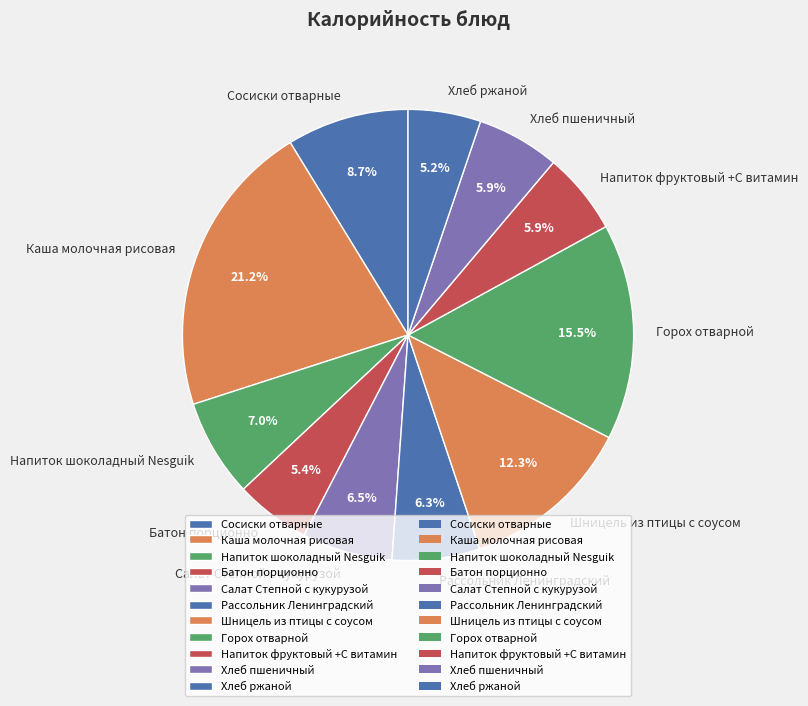

Is Напиток шоколадный Nesguik the majority of the pie?

No